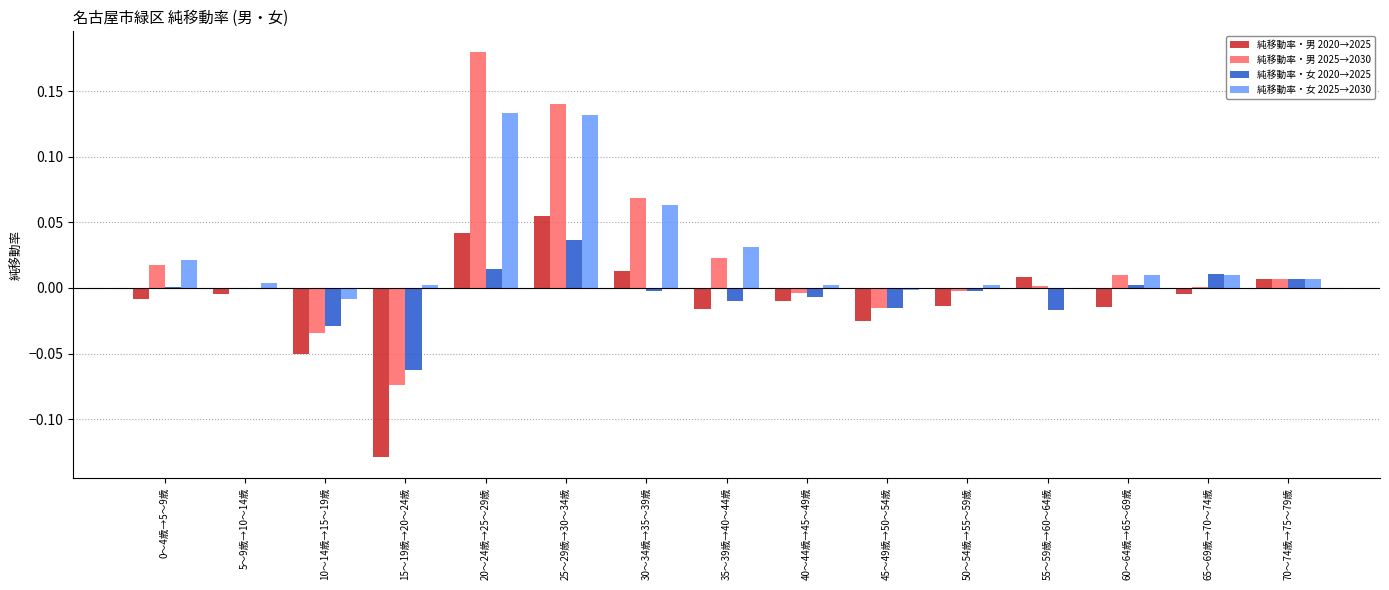

The 純移動率・女 2020→2025 series shows -0.0 at 15～19歳→20～24歳. True or false?

False